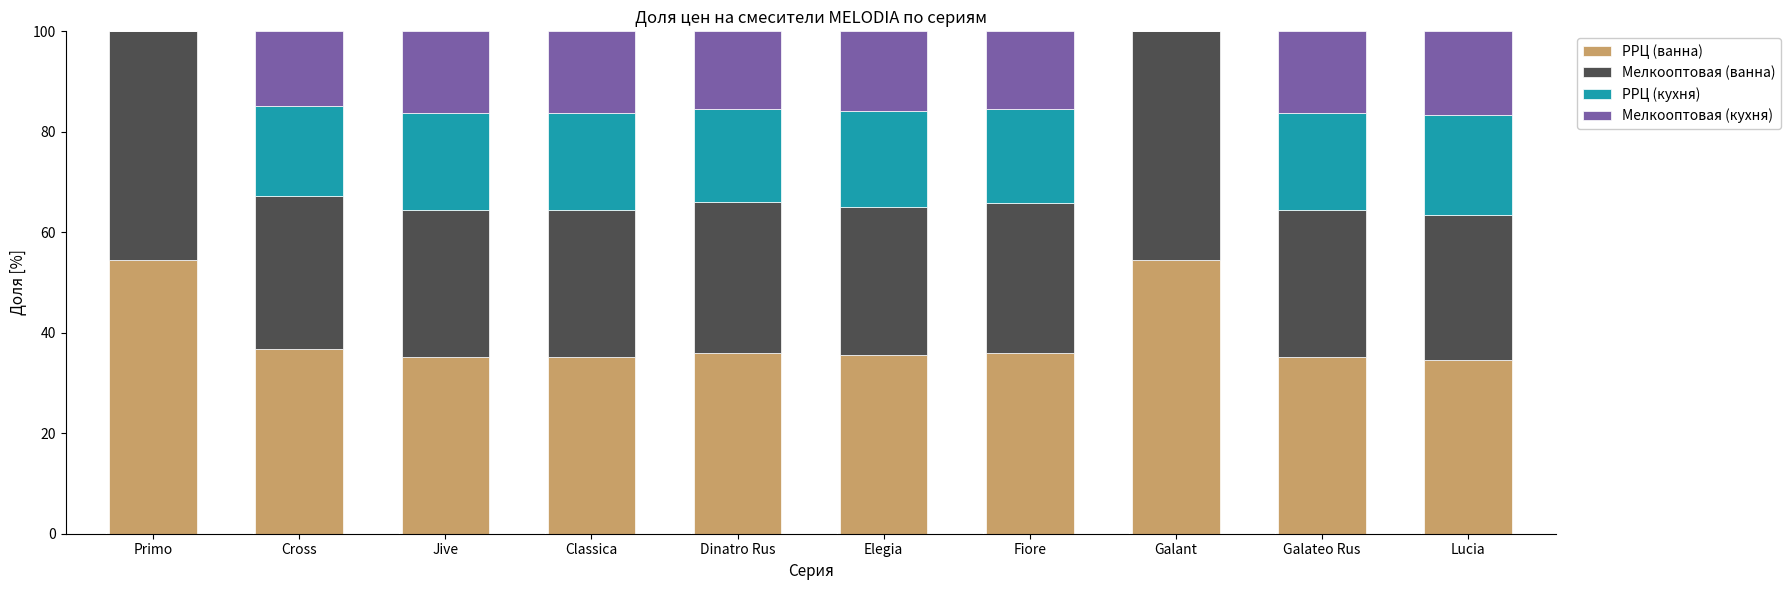

What is the sum of all РРЦ (ванна) values?

393.1